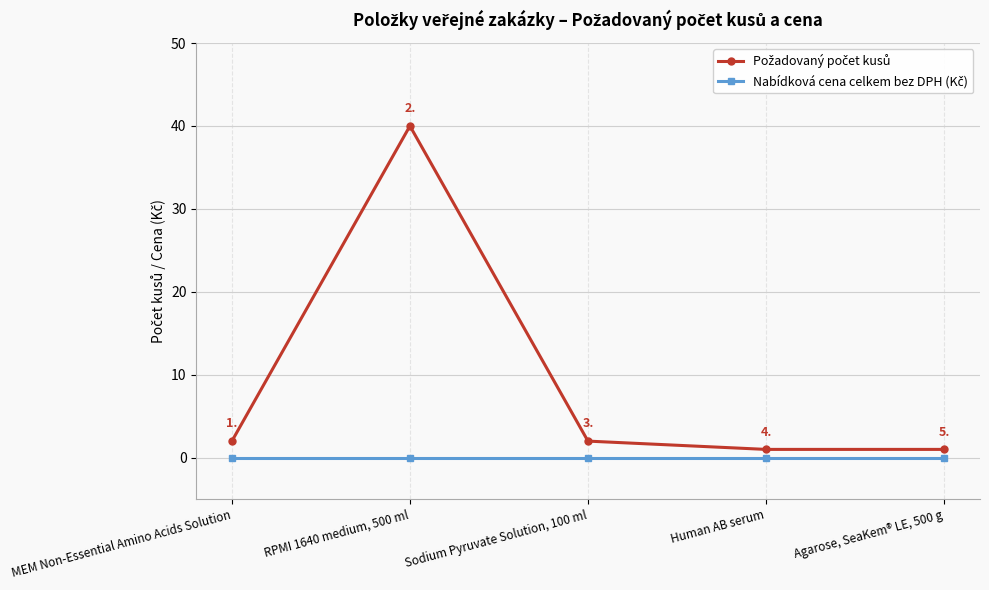

What position from the right is Agarose, SeaKem® LE, 500 g?

1